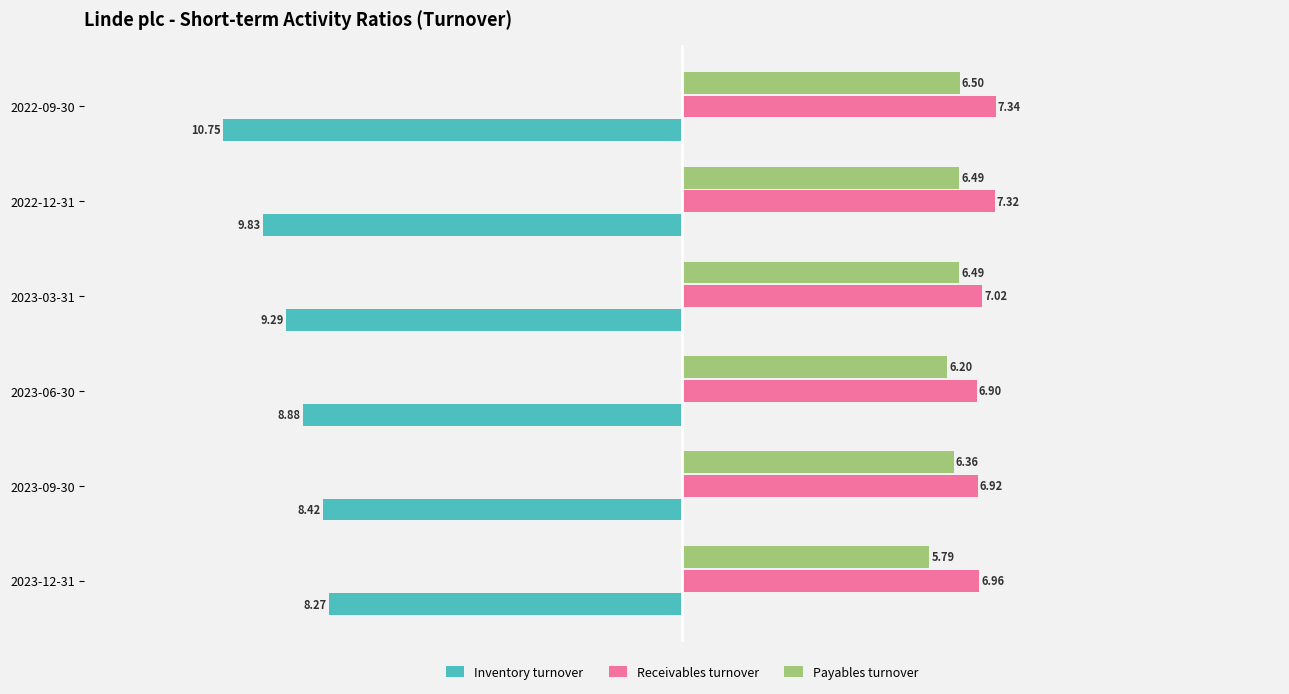

List the series in order of their peak value, lowest first.

Inventory turnover, Payables turnover, Receivables turnover